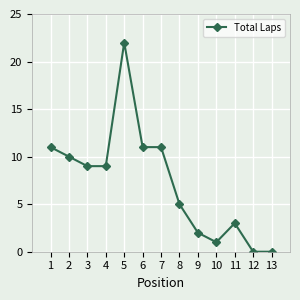

Which label corresponds to the largest value in the chart?

5